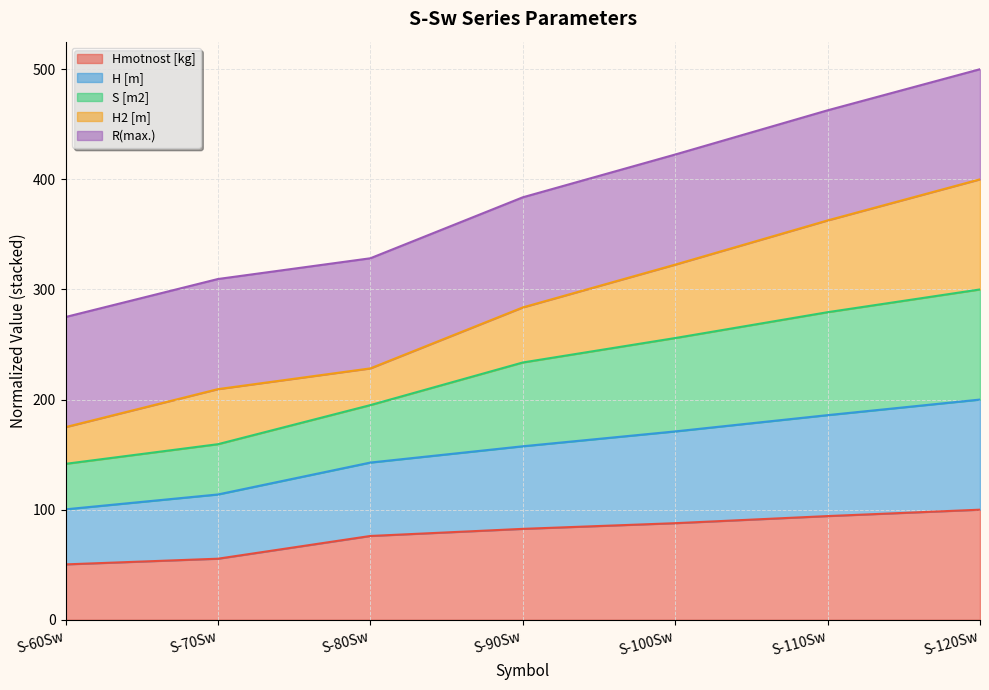

What is the total value across all series at S-70Sw?

309.5